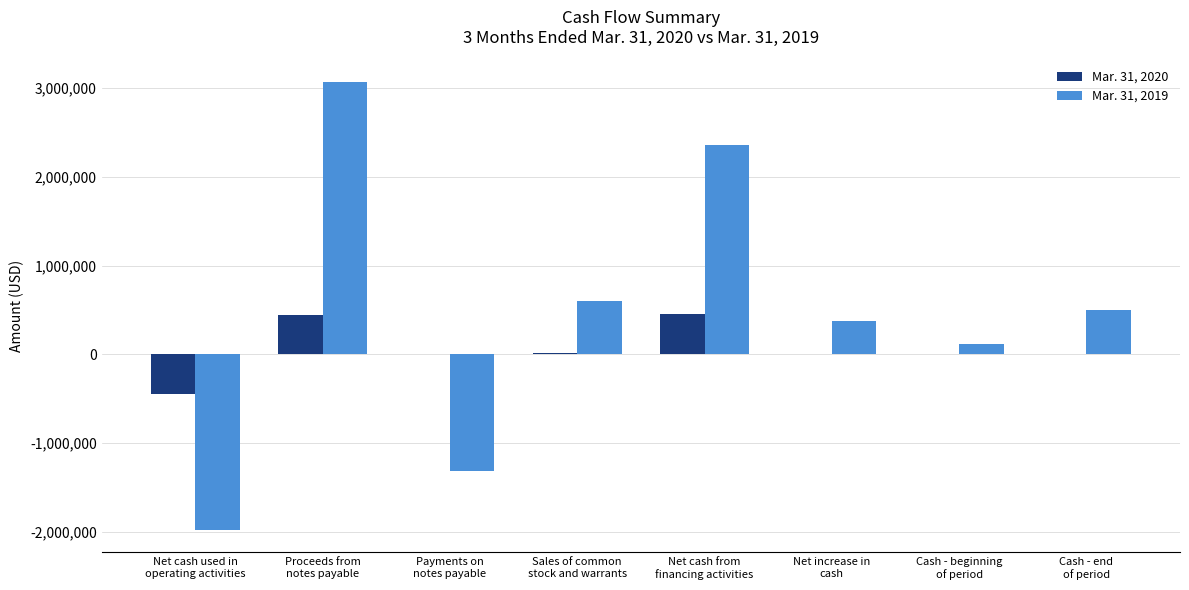

Which series has the largest range (max minus min)?

Mar. 31, 2019